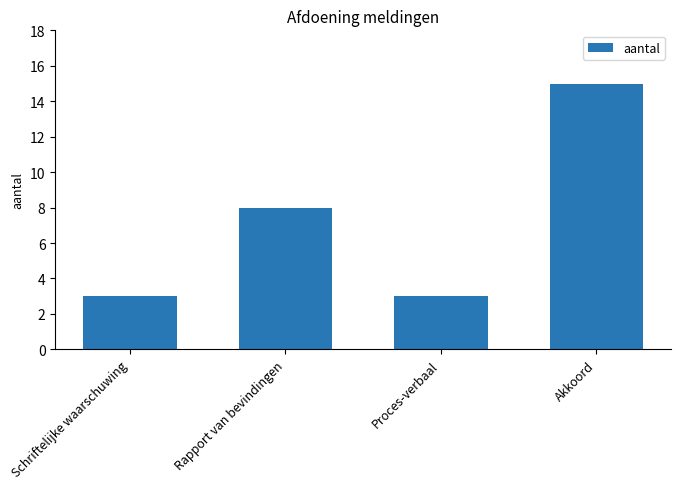

Where is the data nearest to the value 9?

Rapport van bevindingen